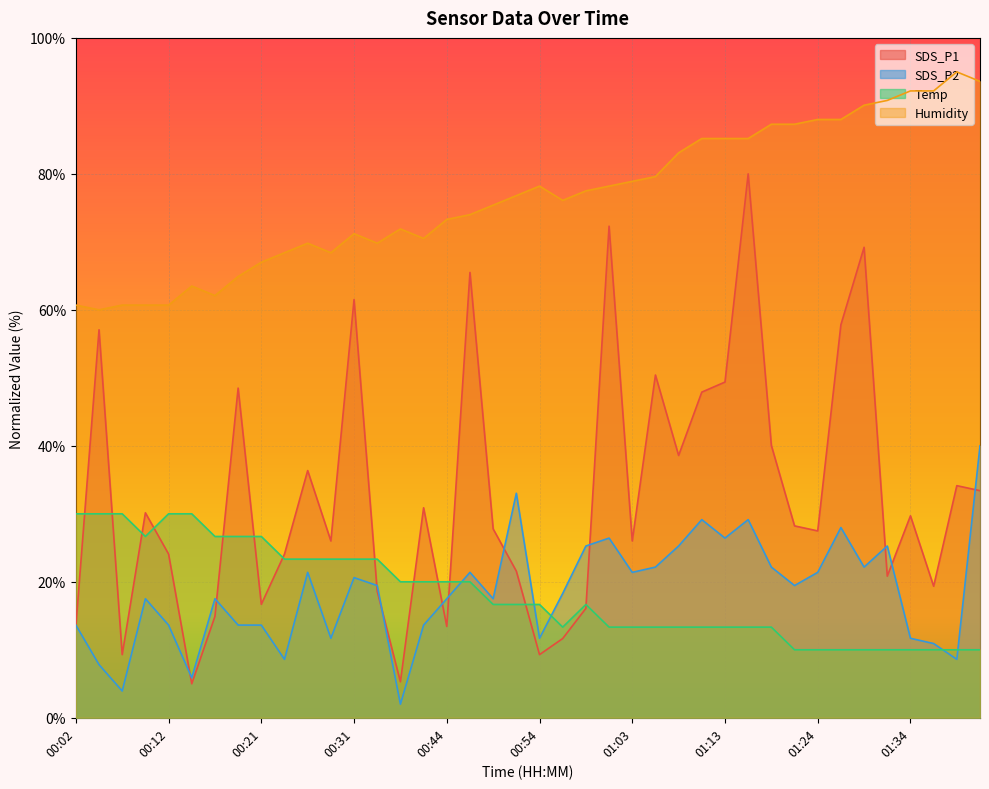

True or false: SDS_P1 has more than 0 interior local peaks.

True